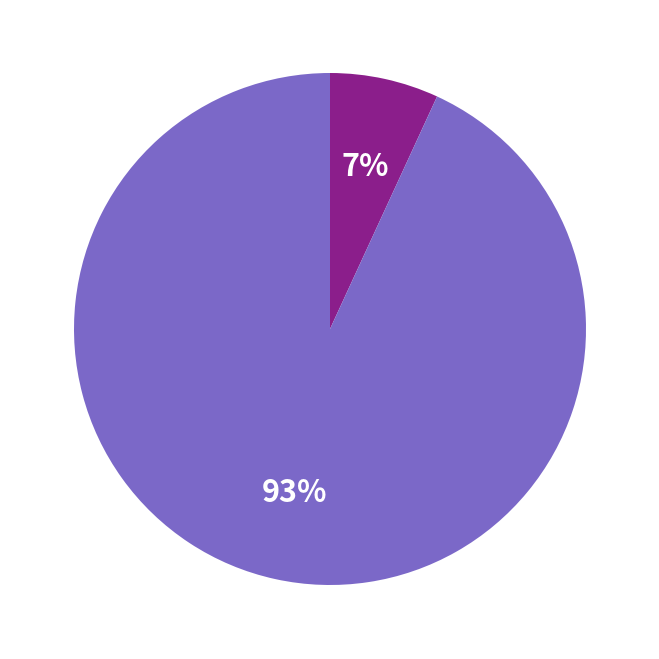

To the nearest percent, what is the difference between the largest and smallest slice percentages?

86%